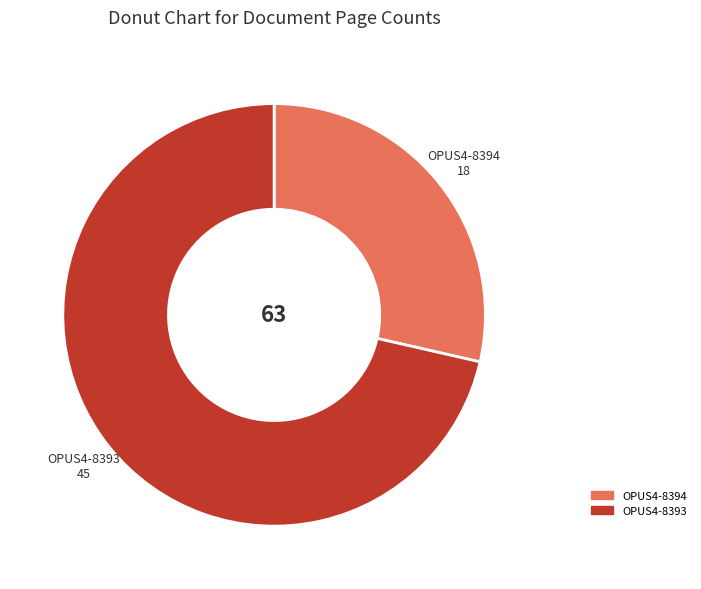

Is it true that OPUS4-8394 is 41% of the pie?

False